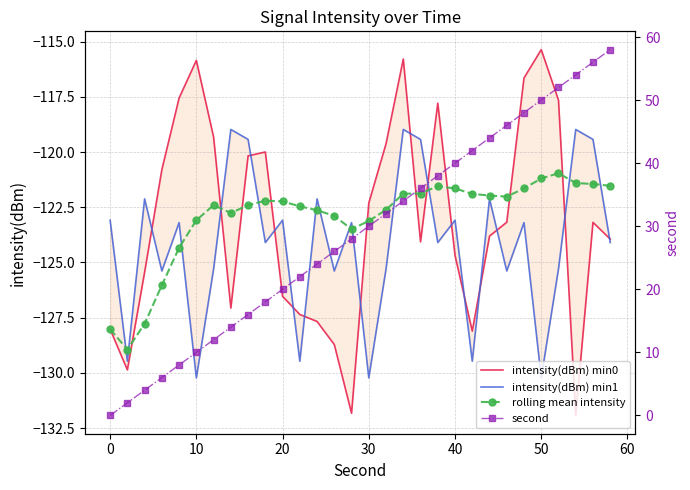

What is the highest value of the rolling mean intensity series?

-121.0